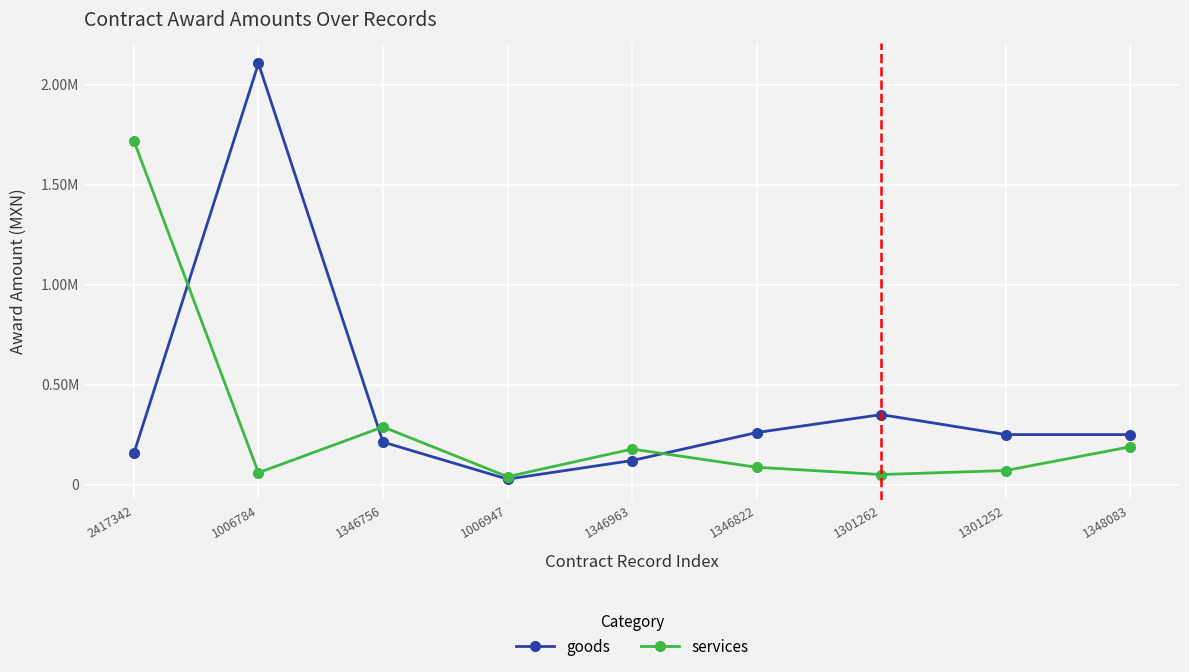

List the labels in order of goods value, largest first.

1006784, 1301262, 1346822, 1301252, 1348083, 1346756, 2417342, 1346963, 1006947